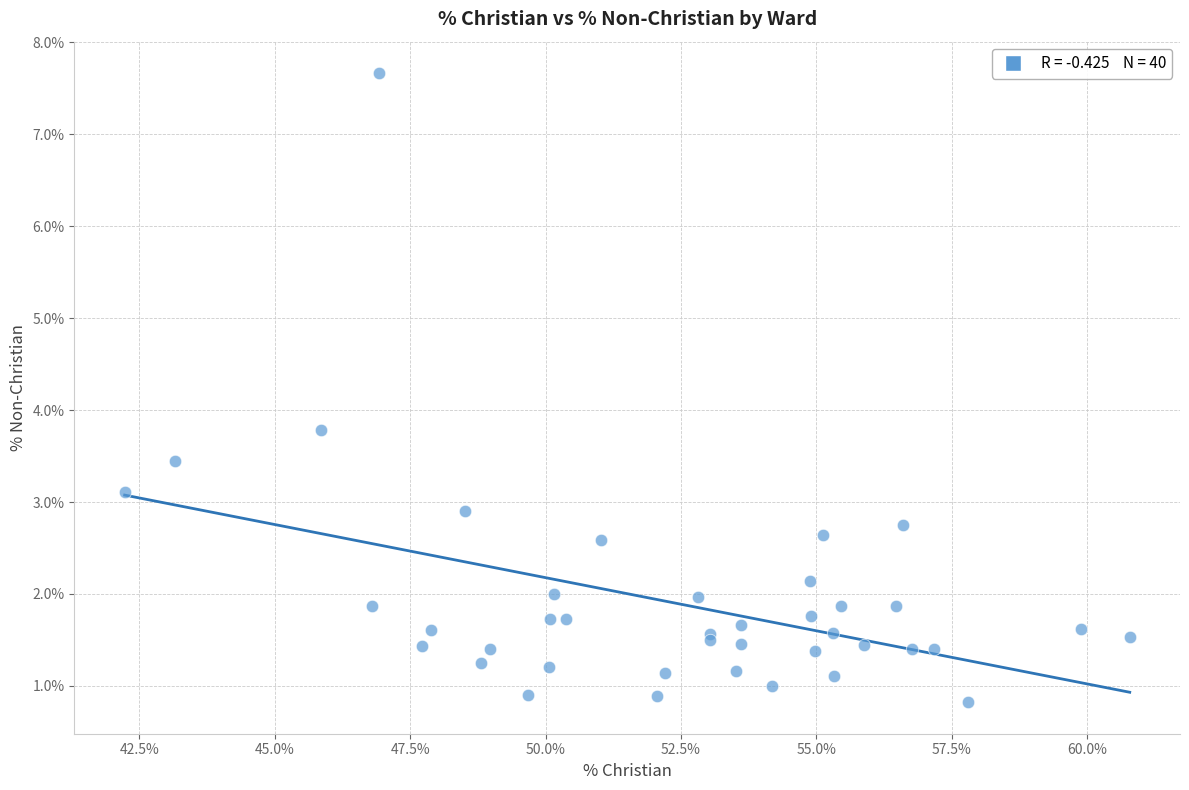

What Y value in the scatter plot is closest to 4?

3.8